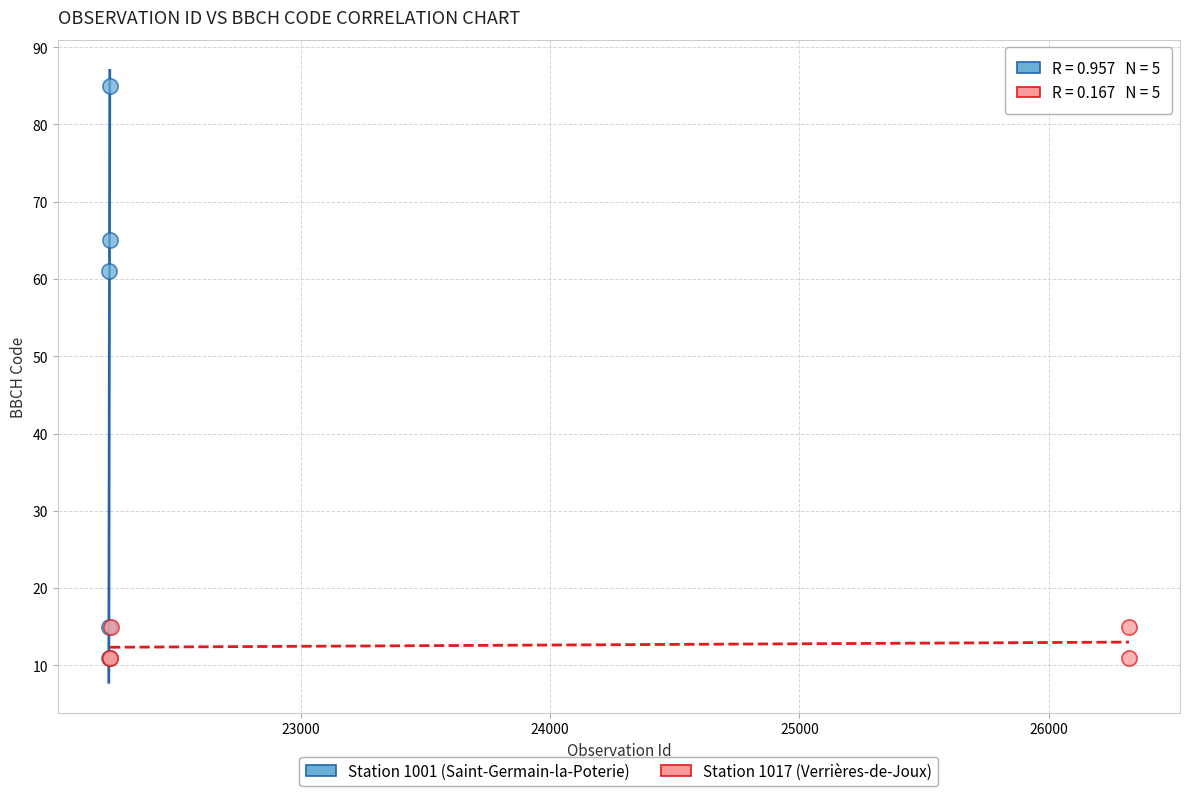

What are all the series names shown in the legend?

Station 1001 (Saint-Germain-la-Poterie), Station 1017 (Verrières-de-Joux)